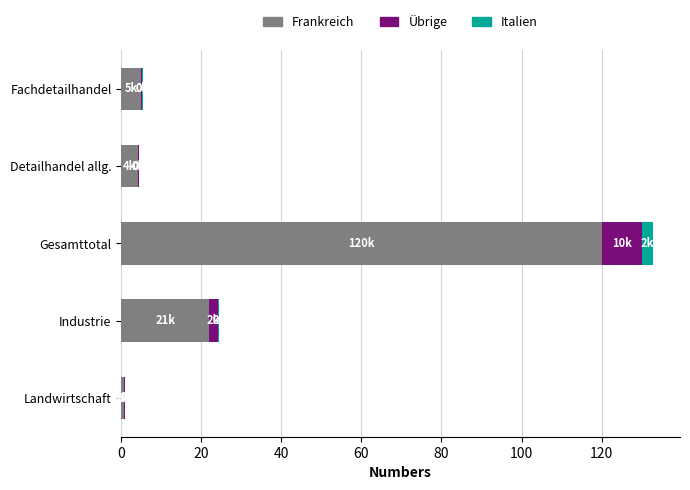

The value of Frankreich at Fachdetailhandel is 5.0. True or false?

True